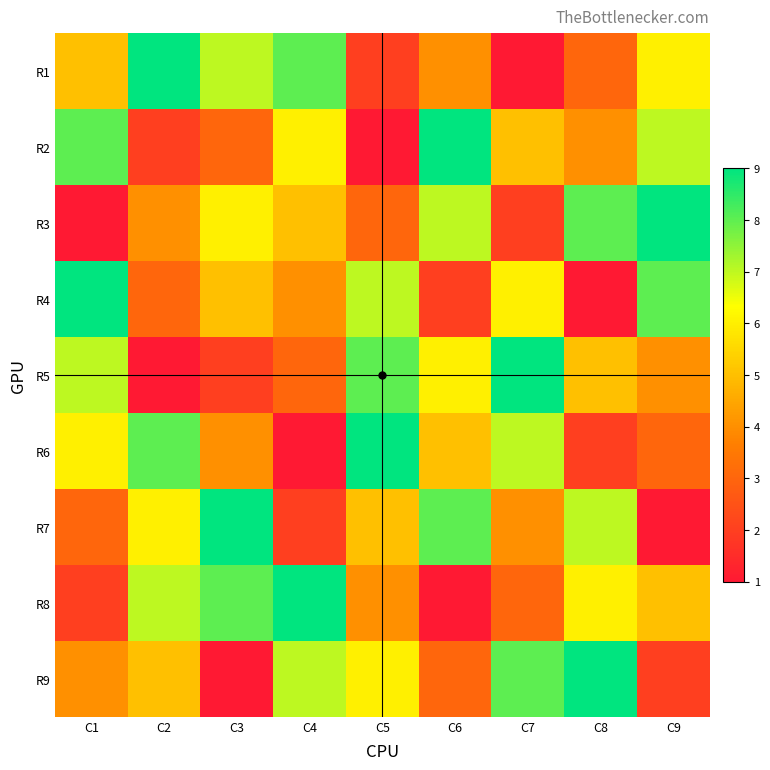

Which label corresponds to the smallest value in the chart?

C7